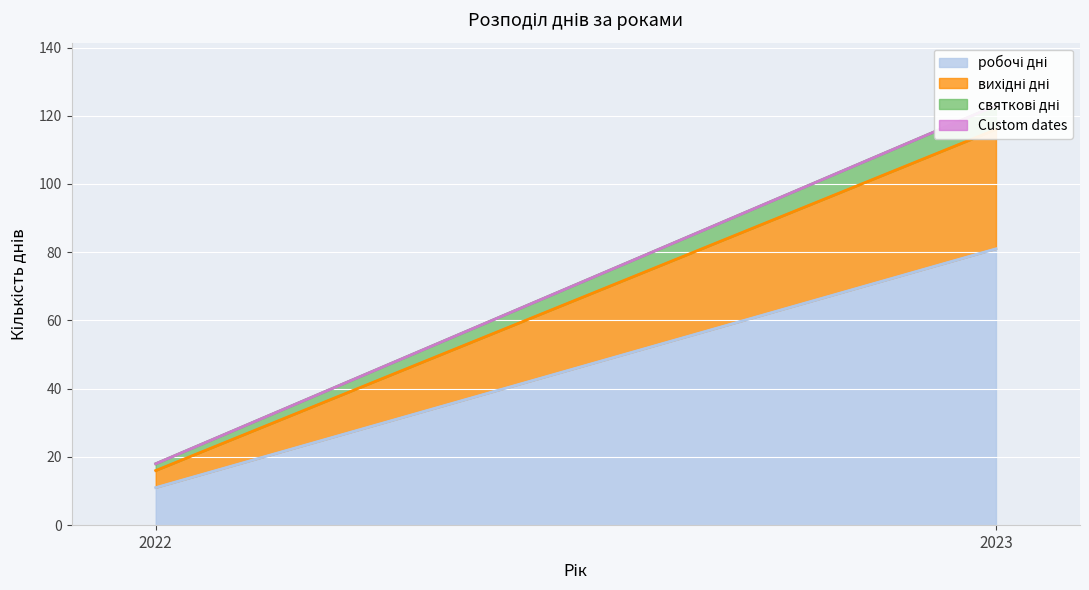

What is the approximate value of святкові дні at 2023?

7